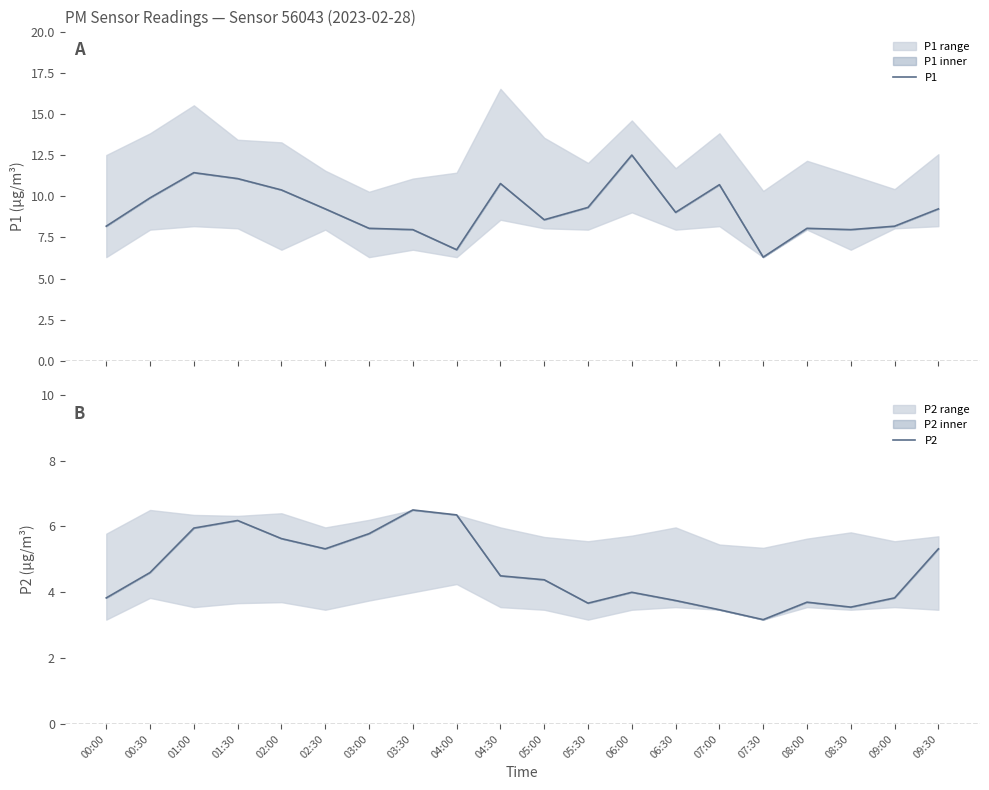

What is the label of the 11th point from the left?

05:00